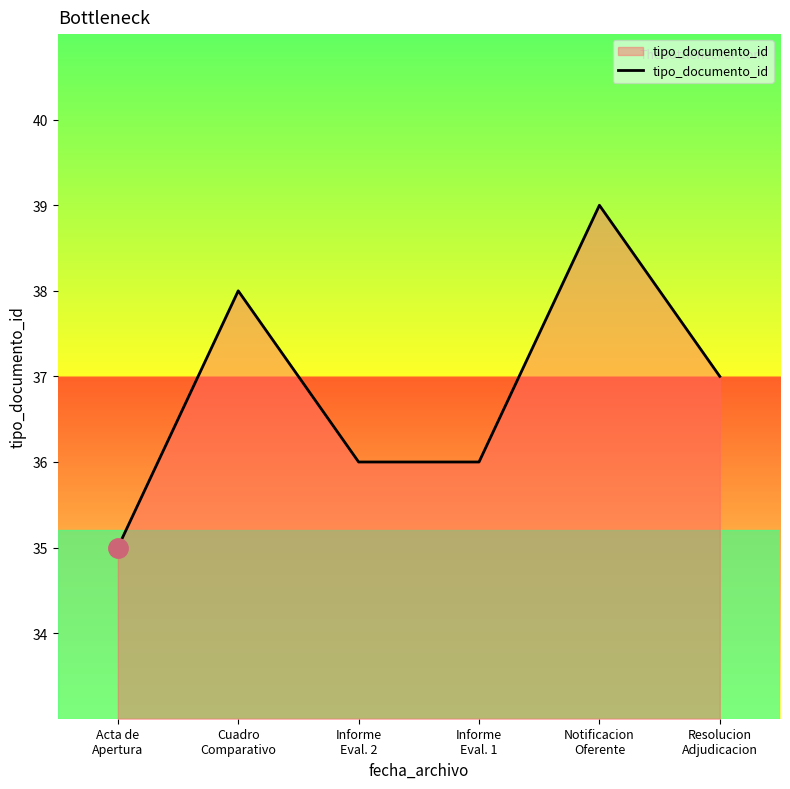

What is the minimum value shown in the chart?

35